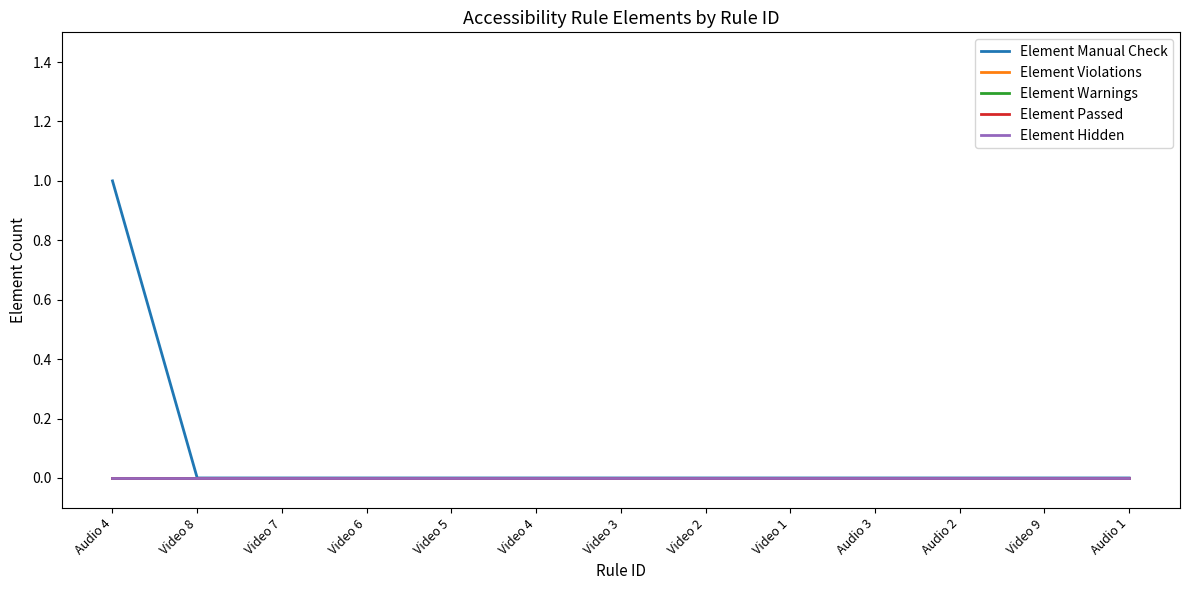

True or false: Element Violations and Element Hidden intersect in this chart.

False